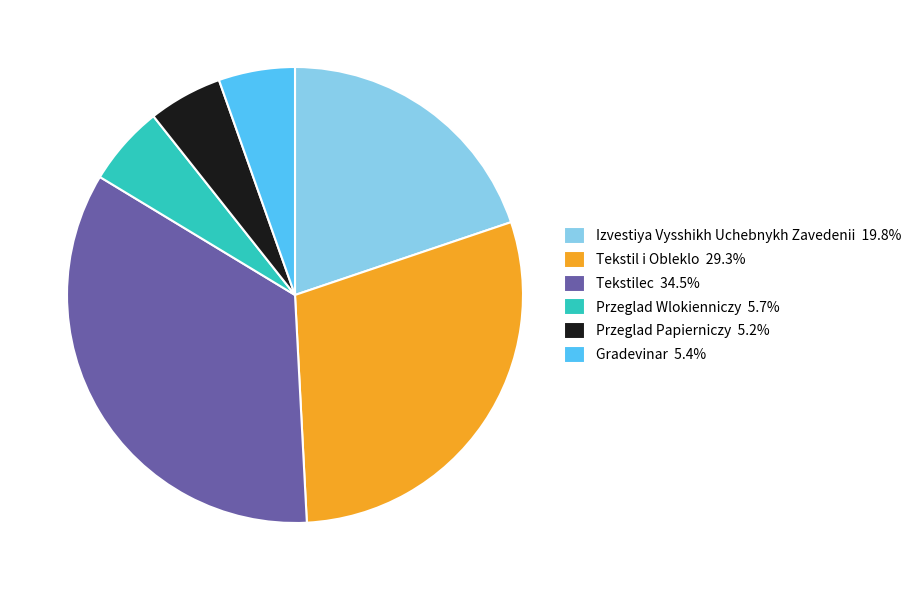

Is Gradevinar 5.4% the majority of the pie?

No